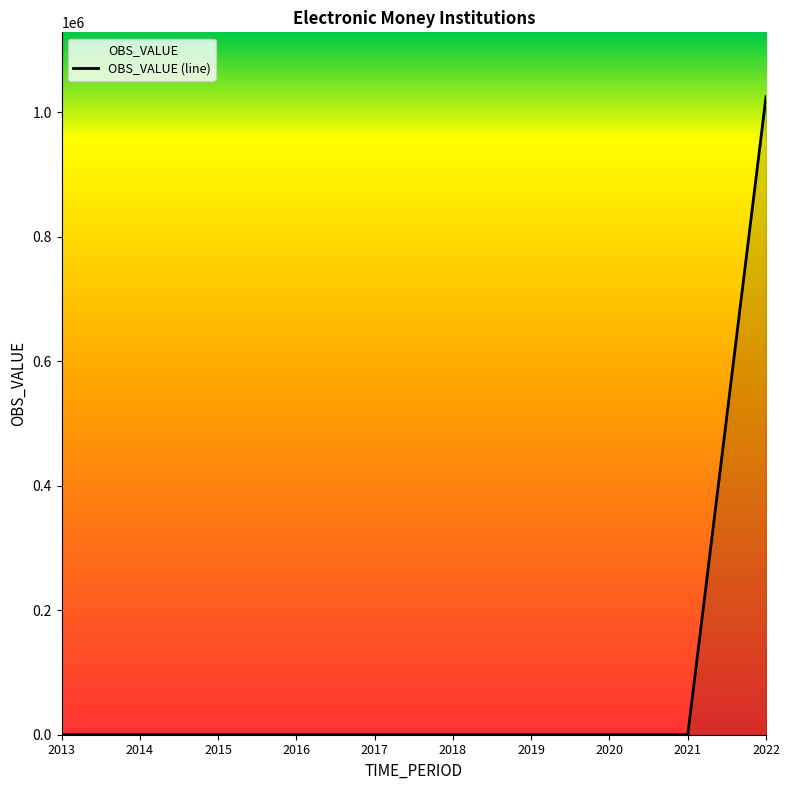

What is the sum of all values?

1024967